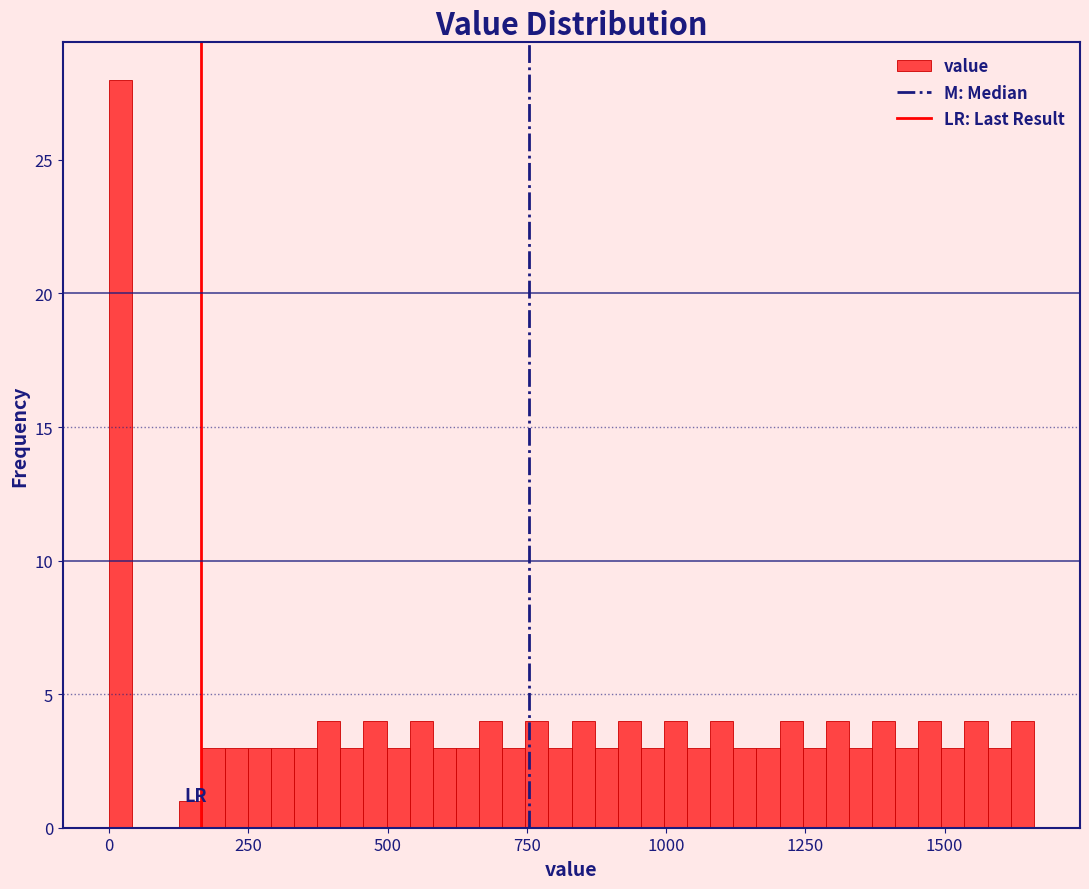

Read against the x-axis, roughly where is the centre of the tallest bar?

0